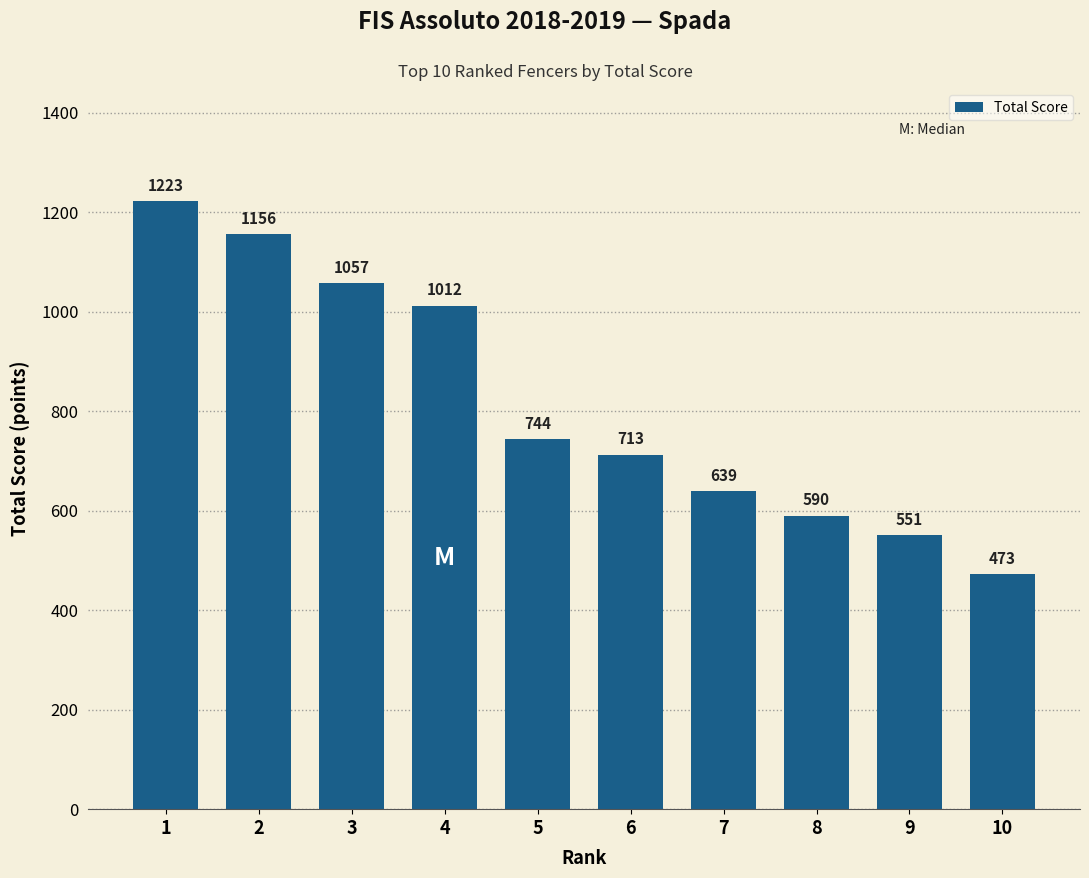

What is the greatest value displayed?

1222.5